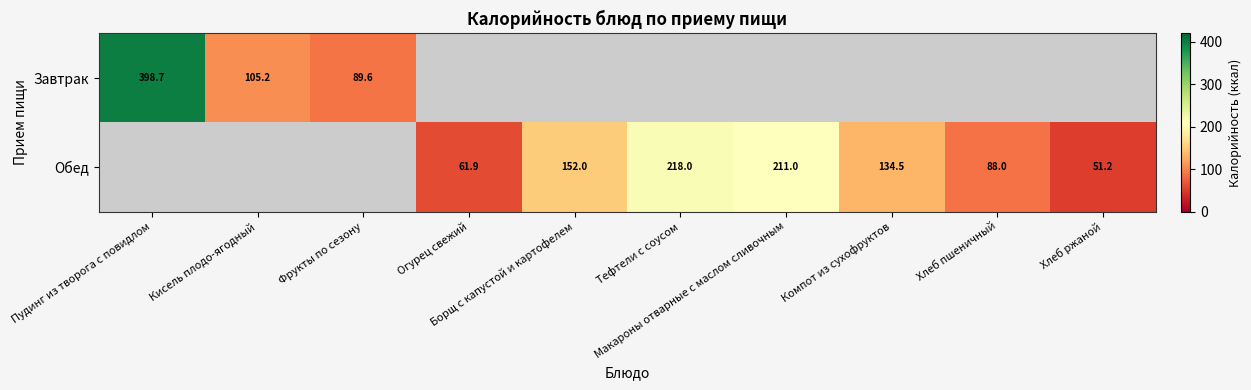

Which series has the largest range (max minus min)?

Завтрак